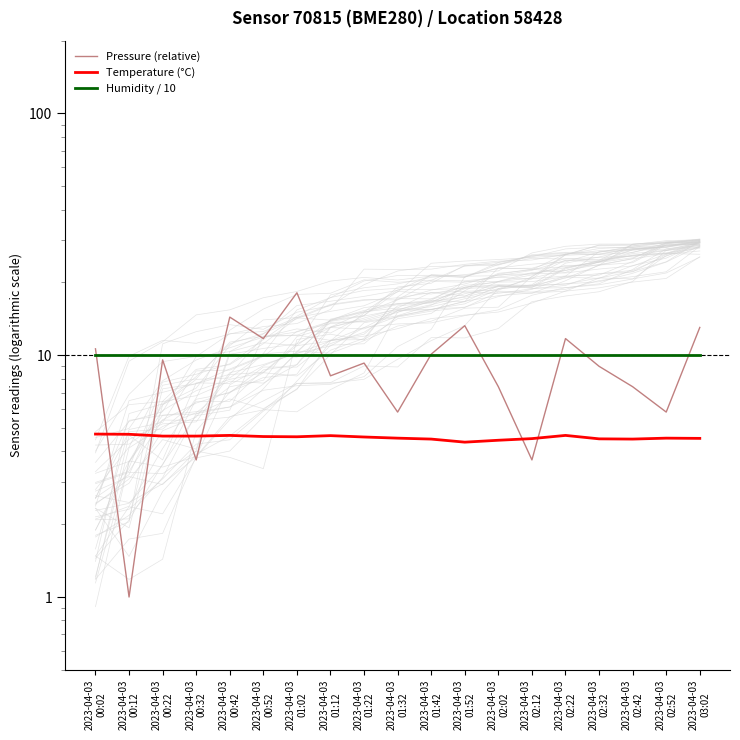

Which series has the largest range (max minus min)?

Pressure (relative)